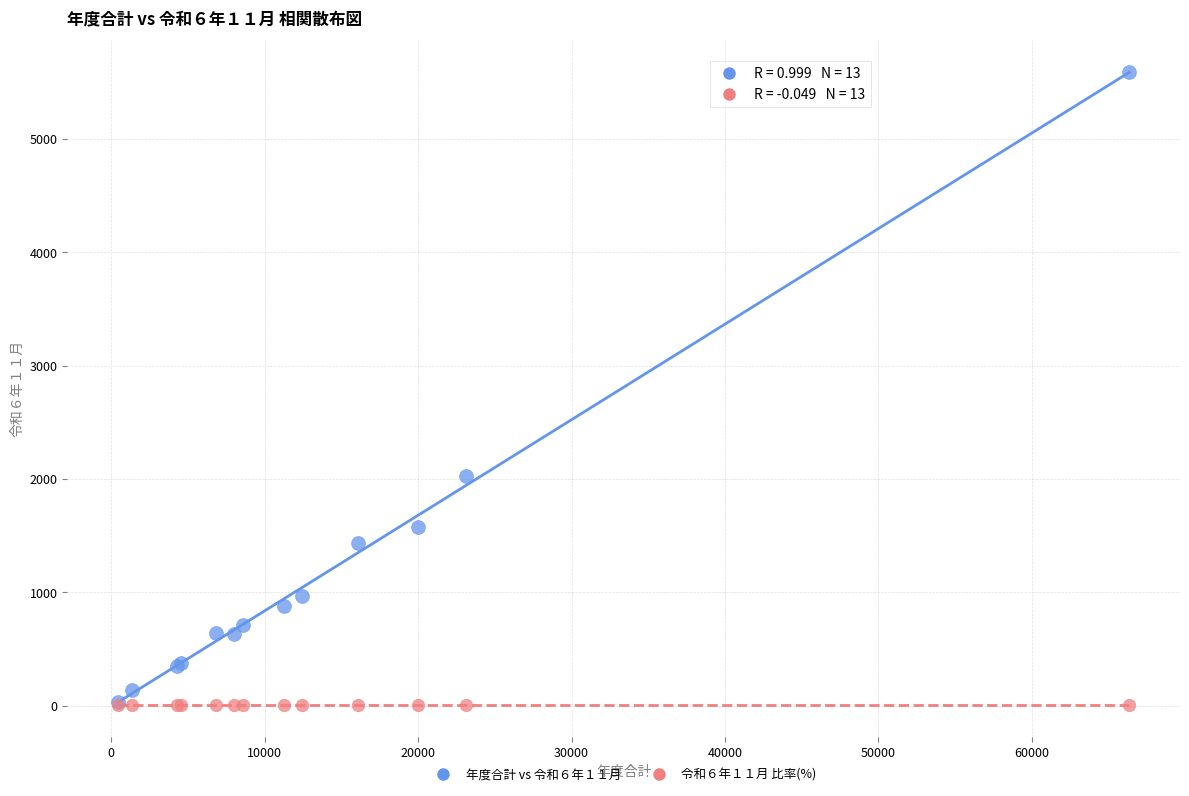

Across all series, what Y value is closest to 2798?

2026.0